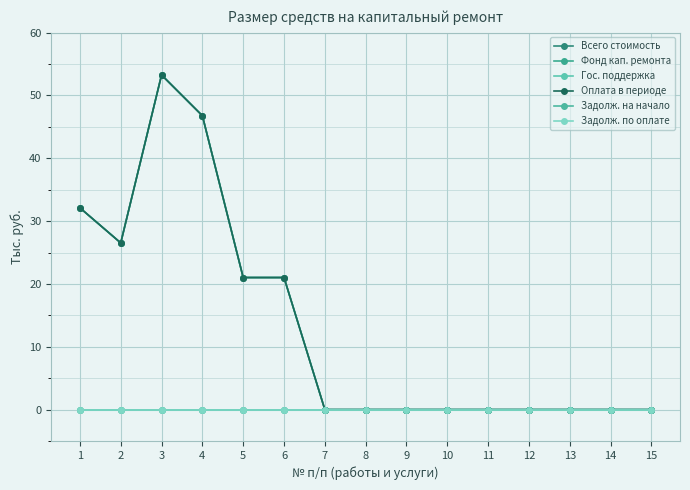

Is this an area chart (filled region under the line)?

No